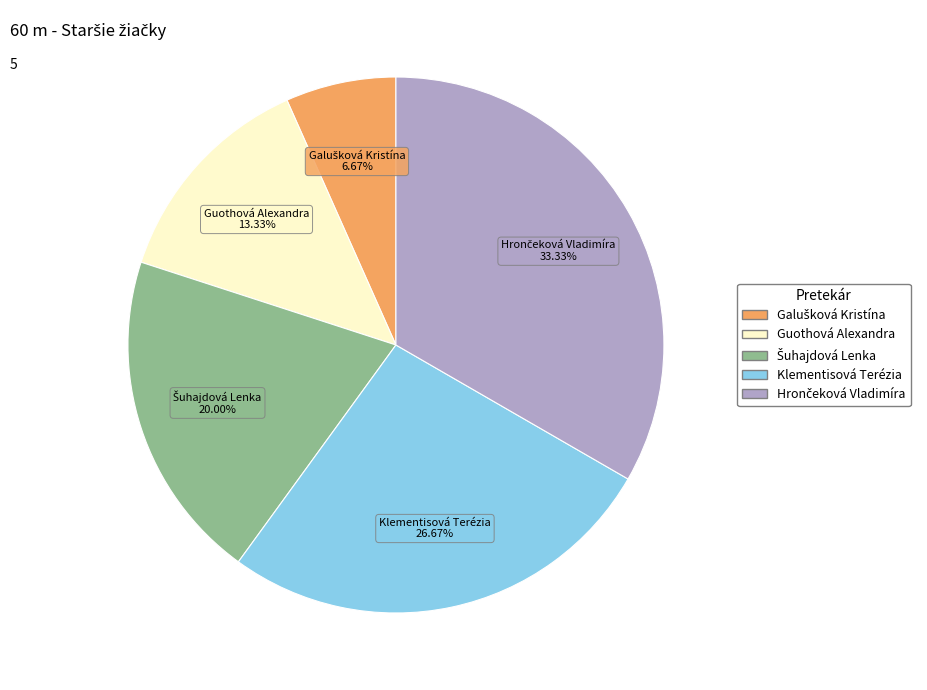

Which has a higher value, Guothová Alexandra or Klementisová Terézia?

Klementisová Terézia